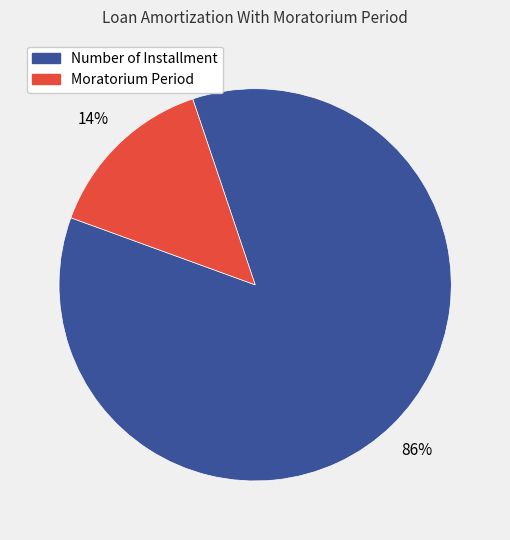

How many segments does this pie chart have?

2